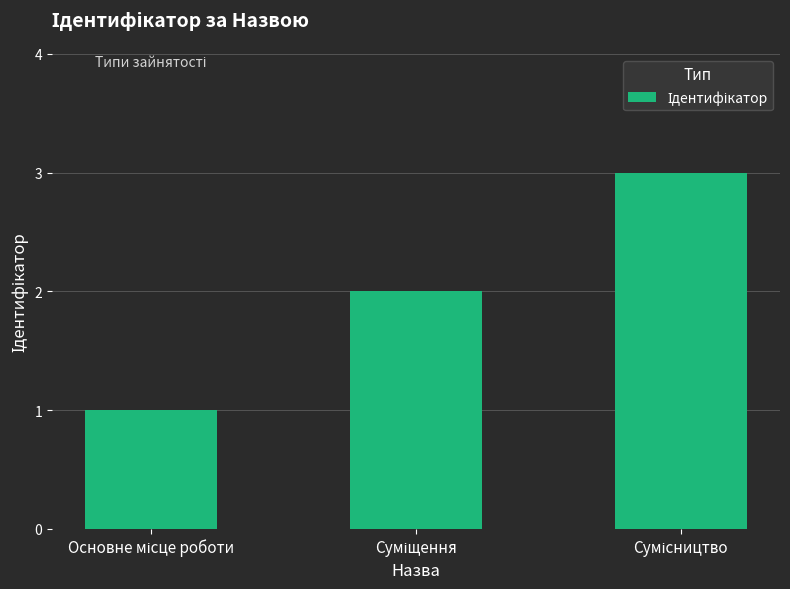

Does the chart contain stacked bars?

No